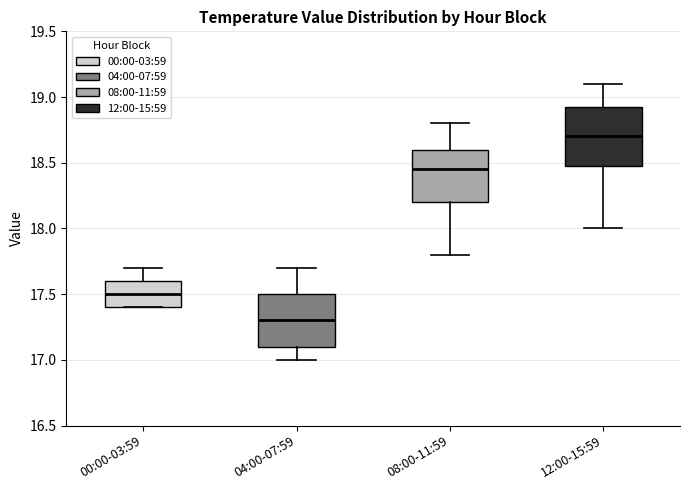

Where does the lower whisker of the box for 08:00-11:59 end on the y-axis? The values are not printed on the chart, so give them approximately, as read against the axis.

17.80